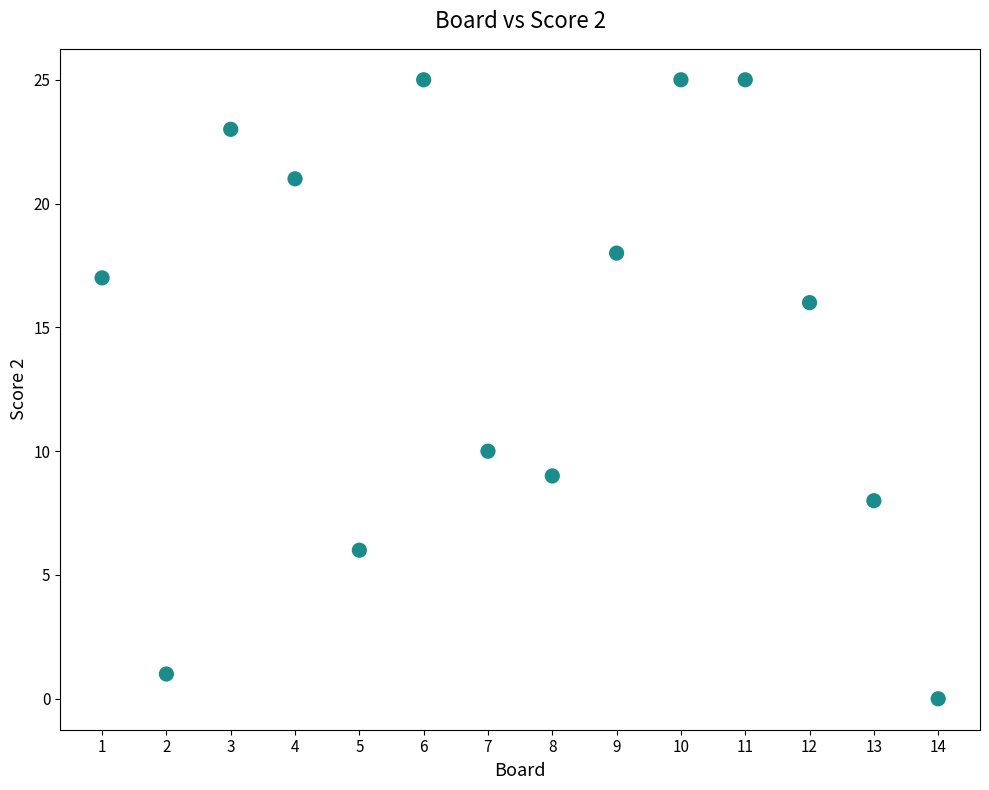

What is the range of X values (max minus min)?

13